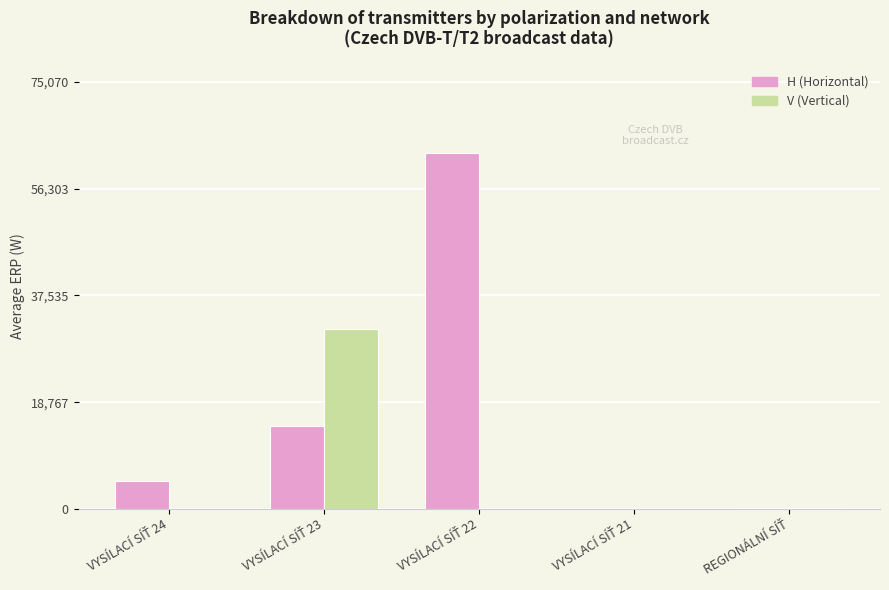

What is the maximum value for H (Horizontal)?

62559